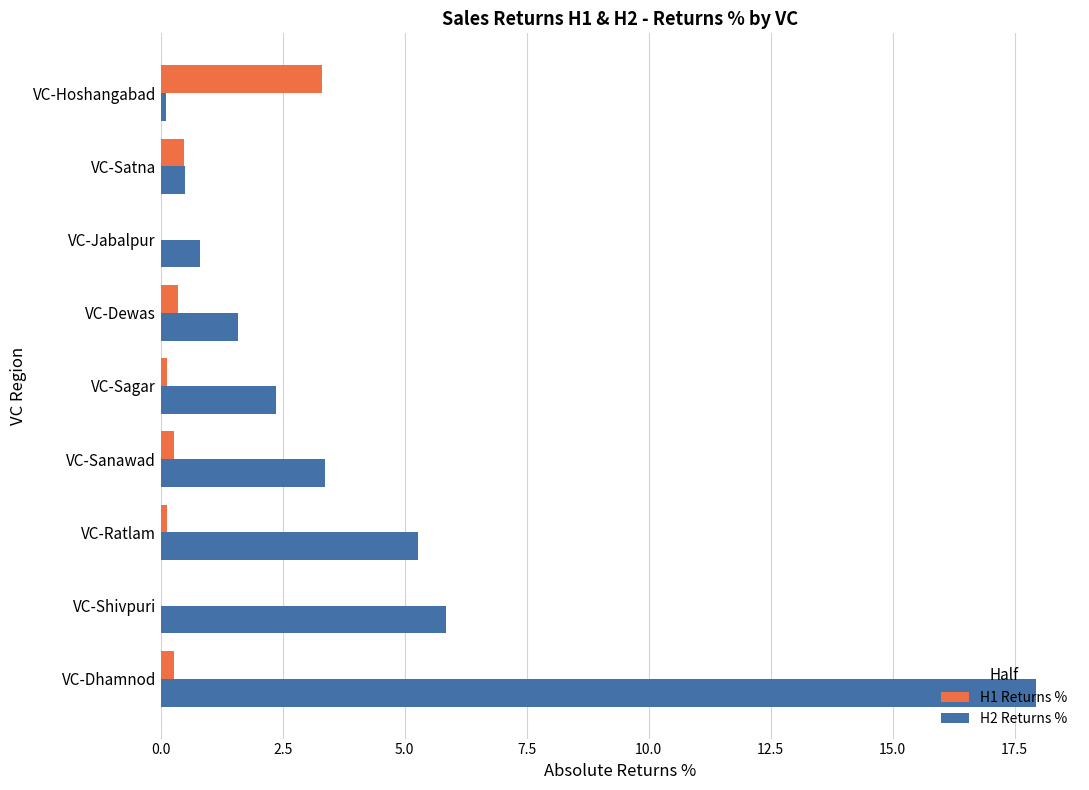

At which label is H2 Returns % closest to 9?

VC-Shivpuri